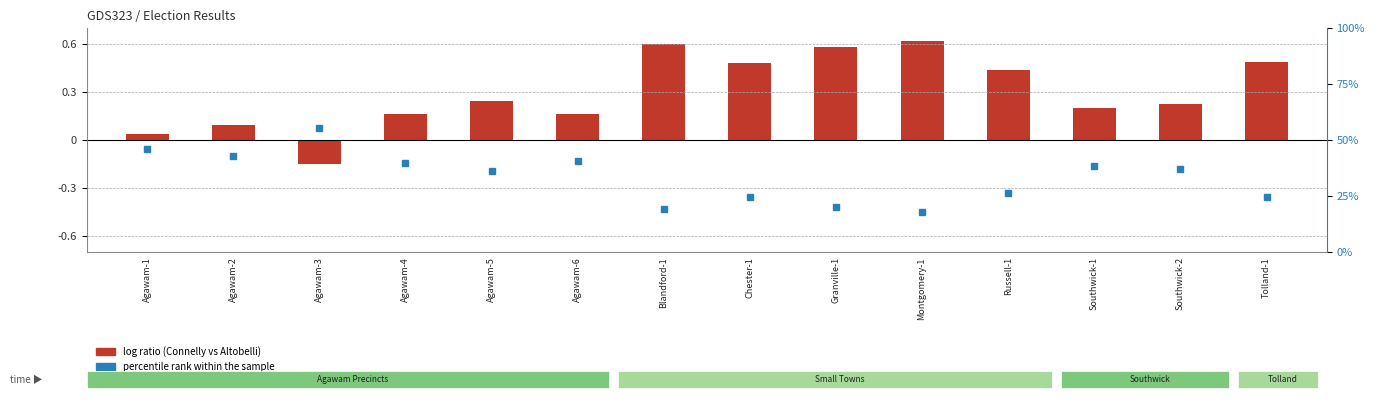

The percentile rank within the sample series shows 55.2 at Agawam-3. True or false?

True